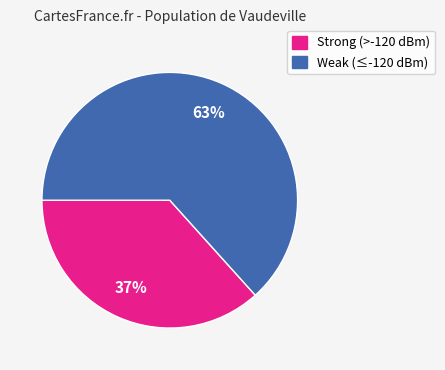

Is there any slice that represents more than half of the pie?

Yes